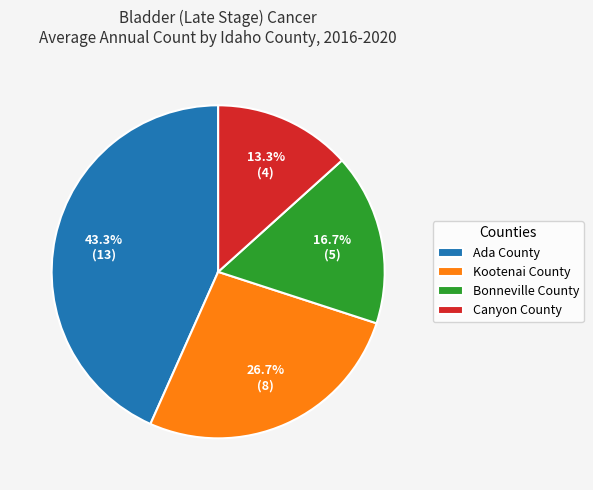

How many segments does this pie chart have?

4